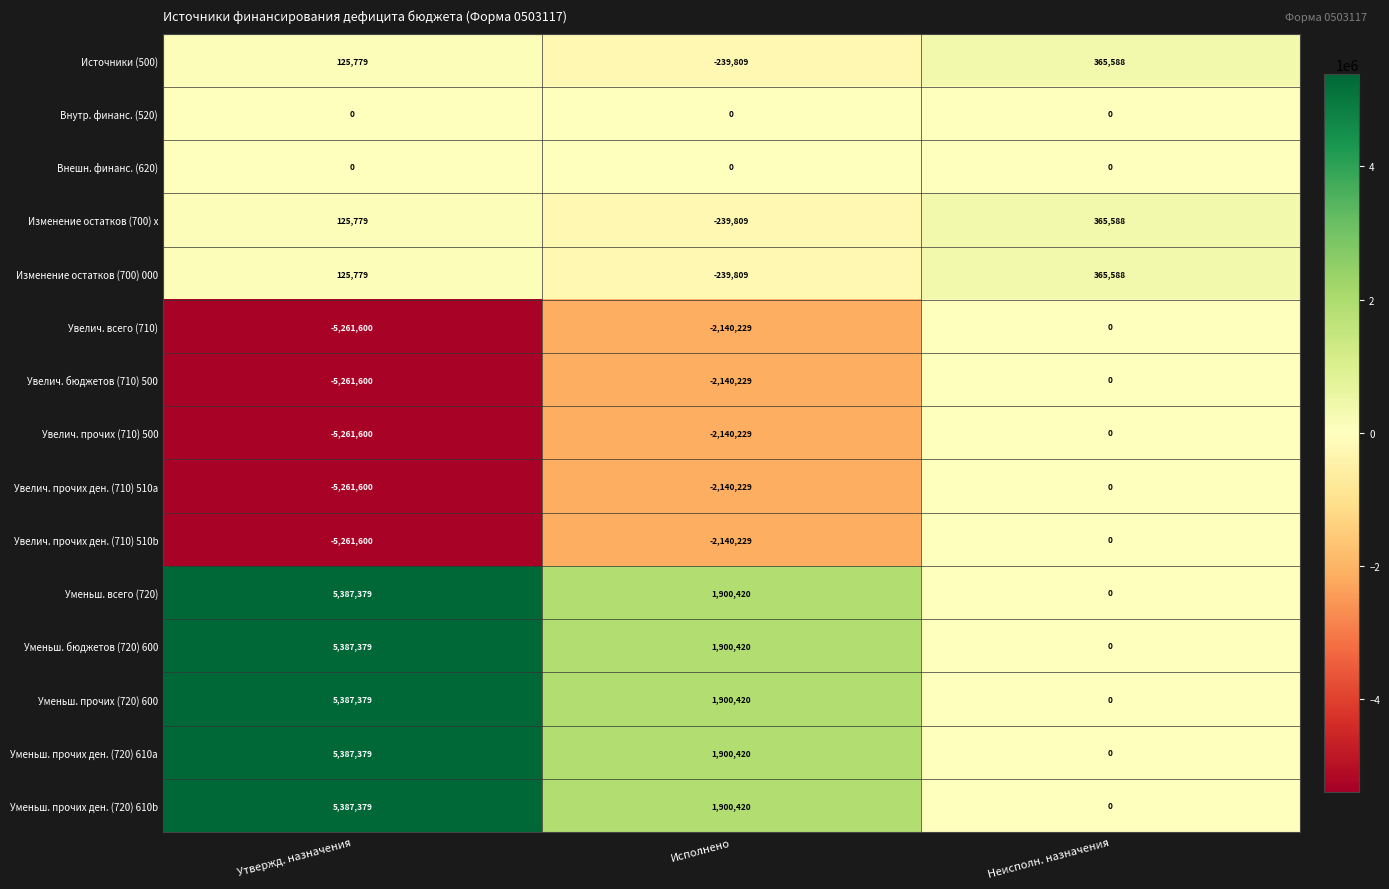

How many series are shown in this chart?

15